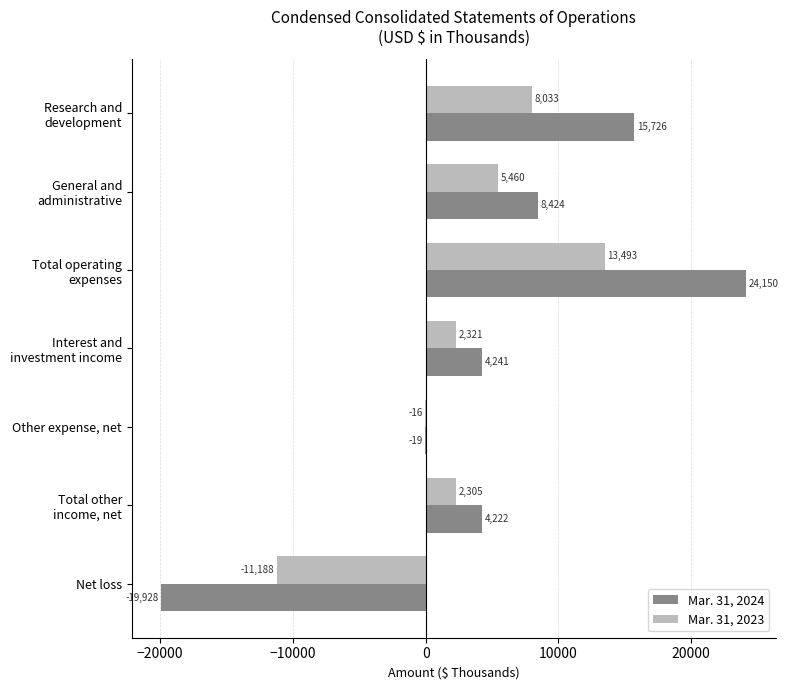

What is the greatest value displayed?

24150